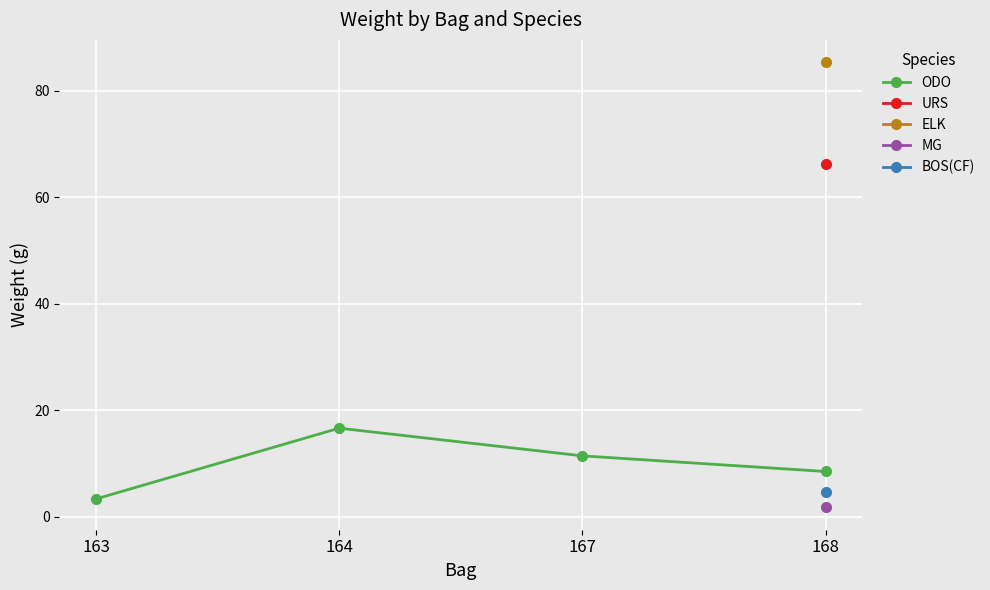

What is the lowest value of the ODO series?

3.3